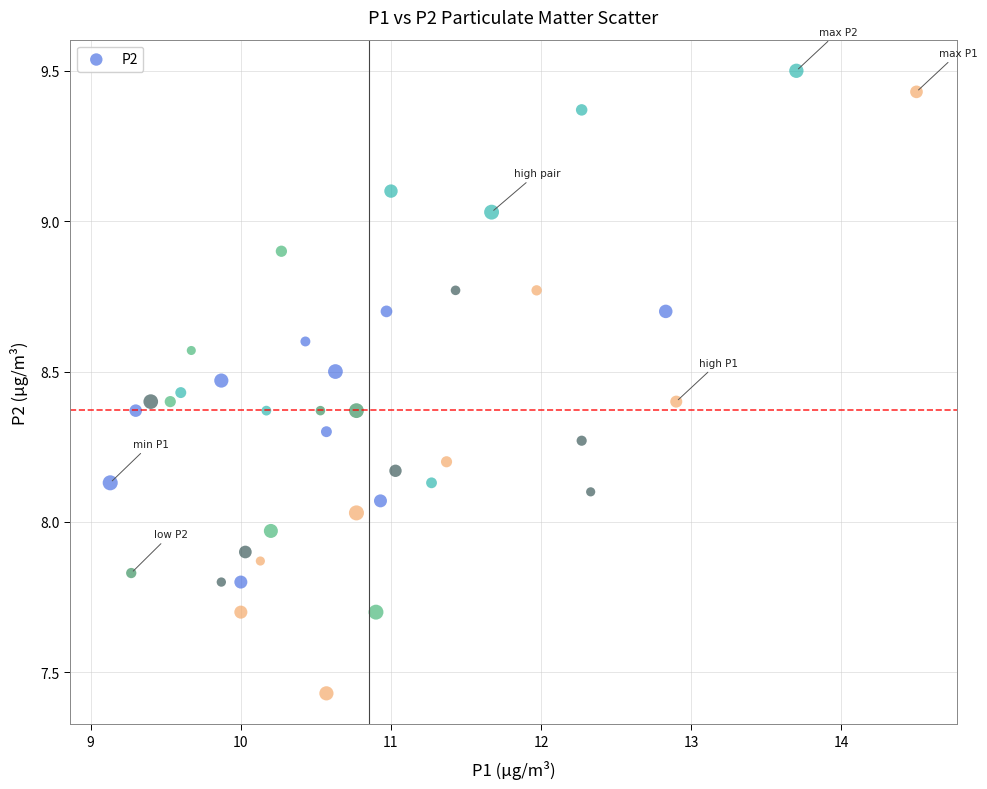

What is the range of Y values (max minus min)?

2.1